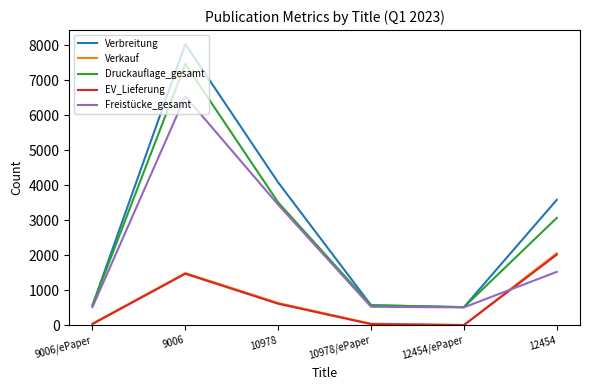

How many lines are shown in the chart?

5